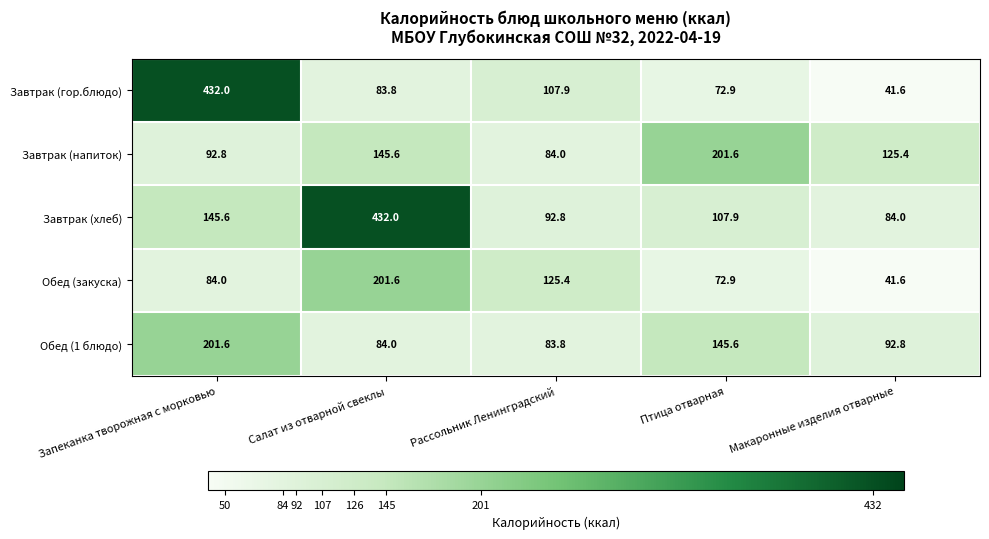

Is it true that Завтрак (напиток) equals 125.4 at Макаронные изделия отварные?

True